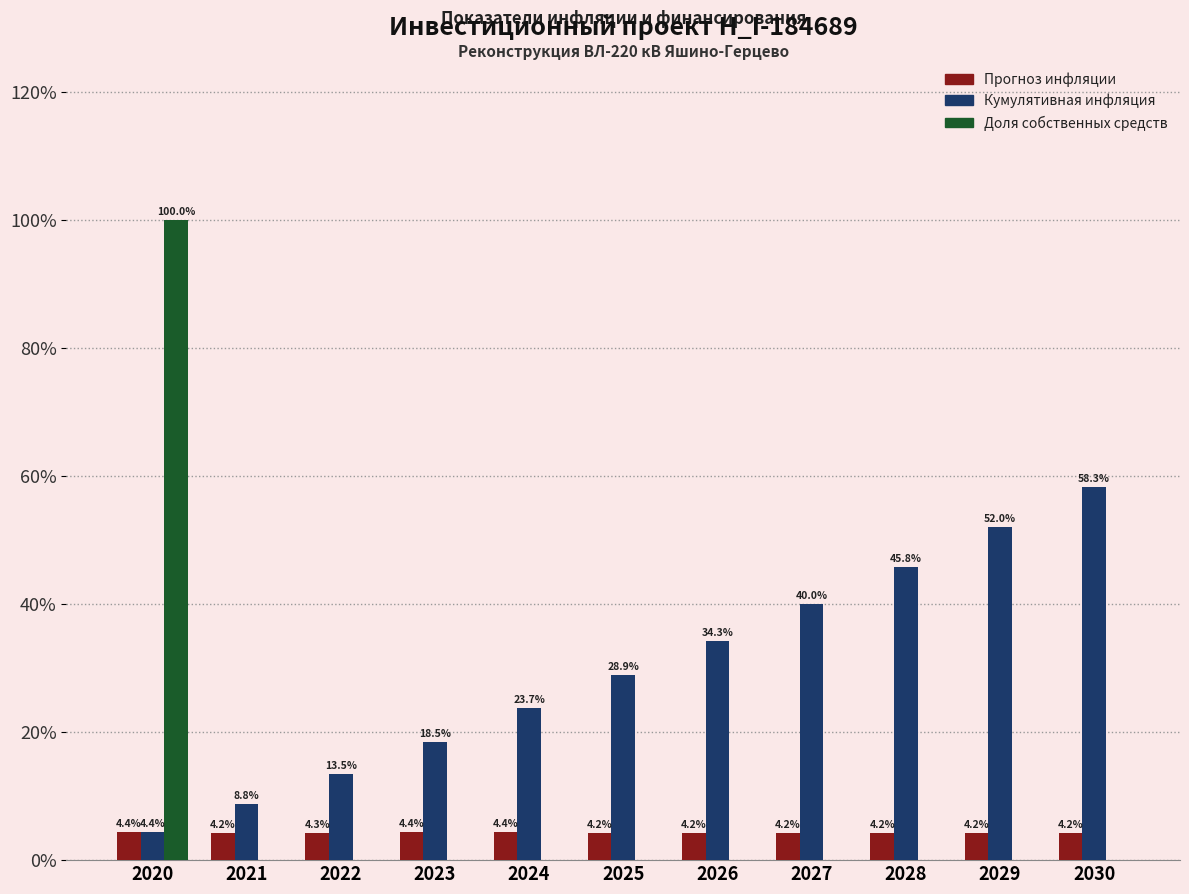

What are all the series names shown in the legend?

Прогноз инфляции, Кумулятивная инфляция, Доля собственных средств